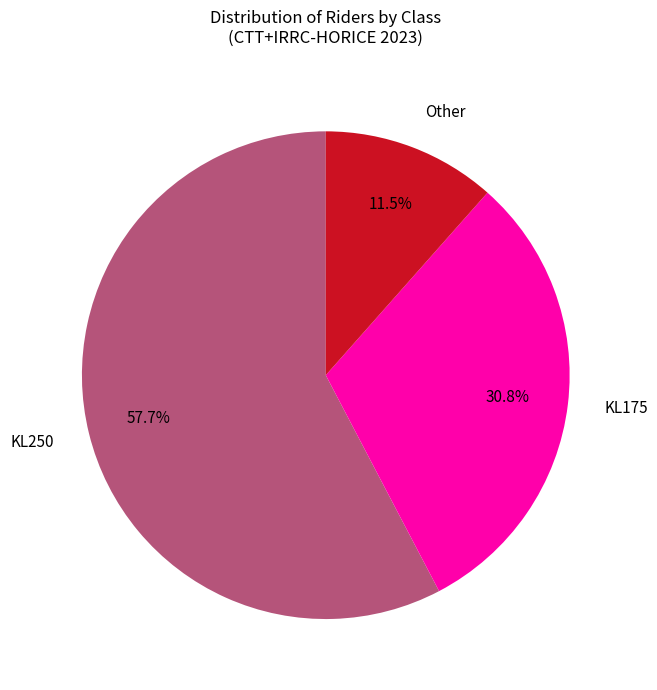

To the nearest percent, what is the average slice percentage?

33%